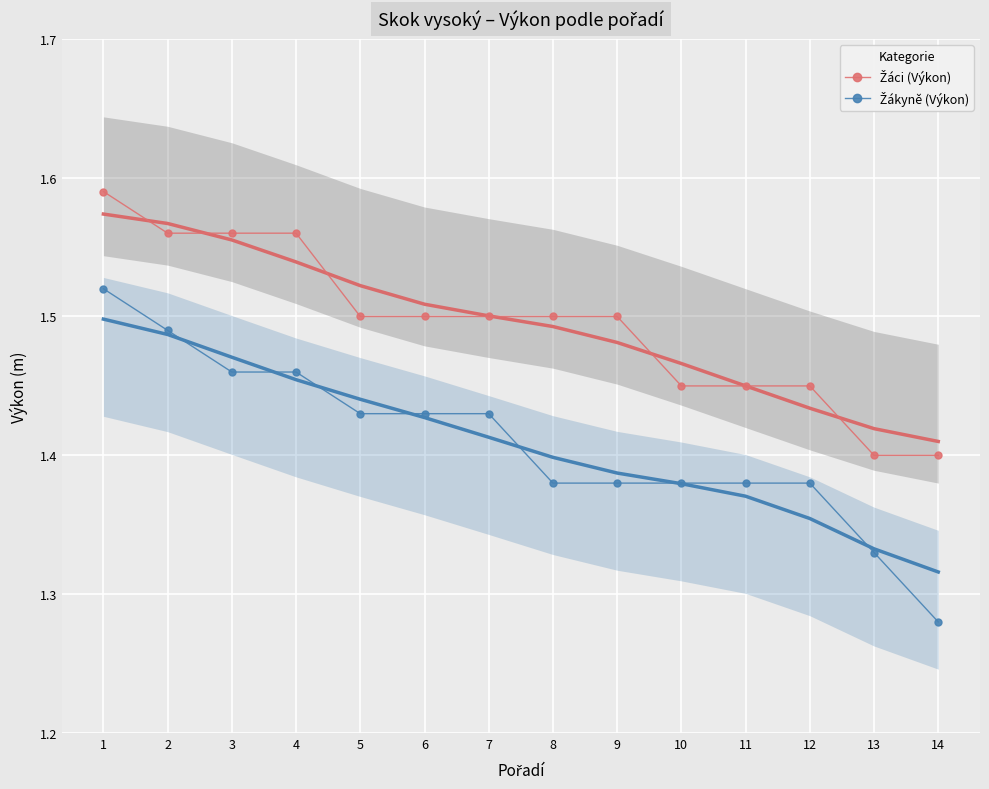

Reading right to left, list all the values displayed in this chart.

Žáci (Výkon): 14=1.4	13=1.4	12=1.4	11=1.4	10=1.4	9=1.5	8=1.5	7=1.5	6=1.5	5=1.5	4=1.6	3=1.6	2=1.6	1=1.6
Žákyně (Výkon): 14=1.3	13=1.3	12=1.4	11=1.4	10=1.4	9=1.4	8=1.4	7=1.4	6=1.4	5=1.4	4=1.5	3=1.5	2=1.5	1=1.5